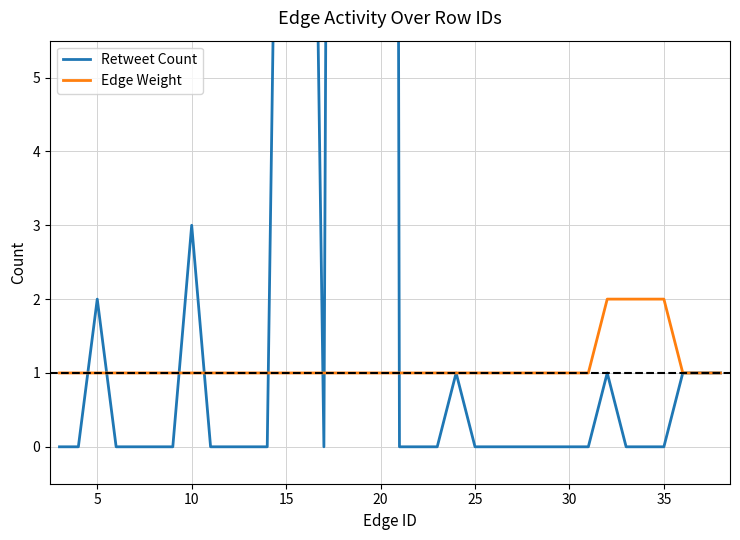

What is the minimum value for Edge Weight?

1